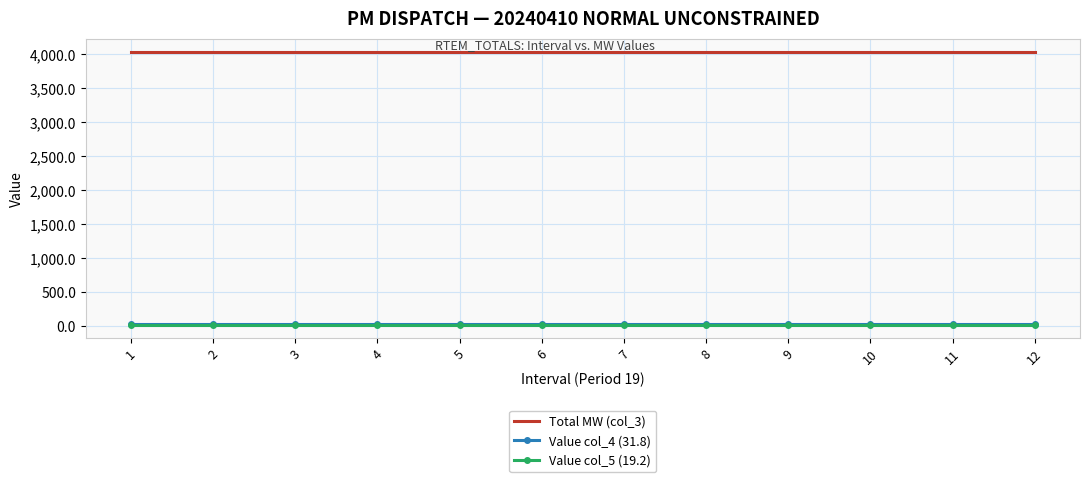

True or false: Value col_5 (19.2) and Value col_4 (31.8) cross at least once.

False